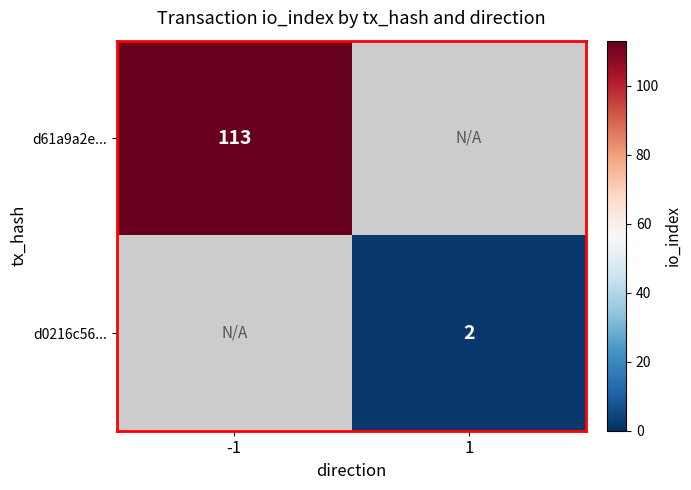

Is it true that d61a9a2e... equals 201 at -1?

False